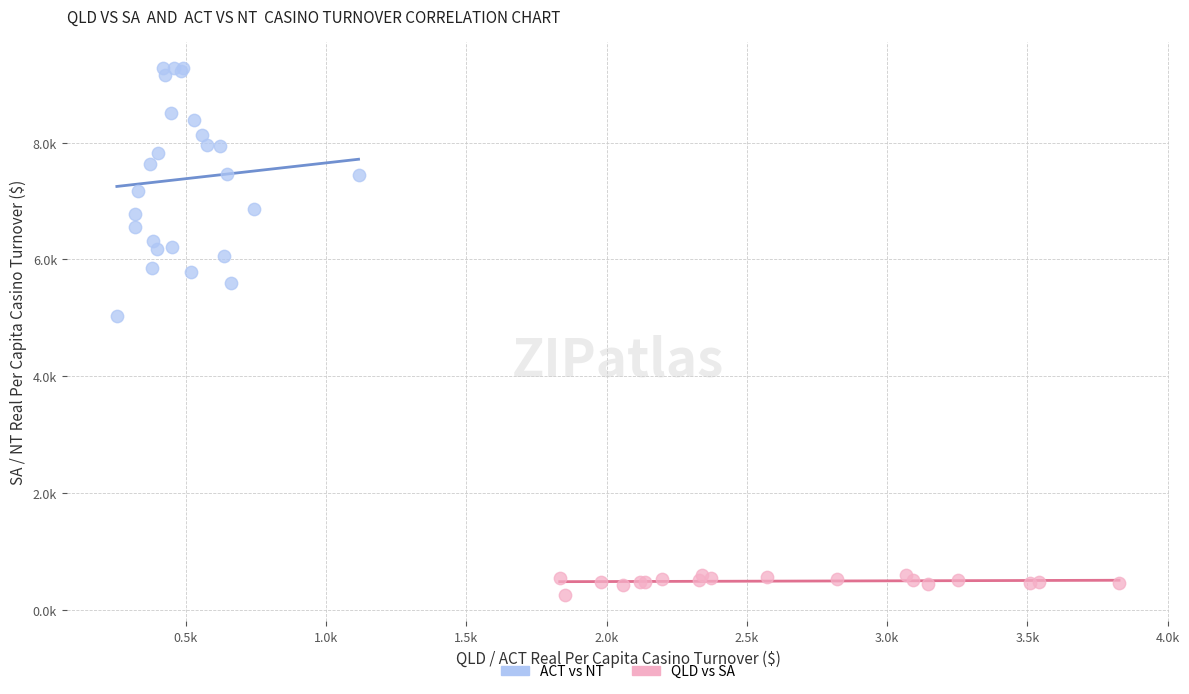

Which series contains the highest Y value?

ACT vs NT